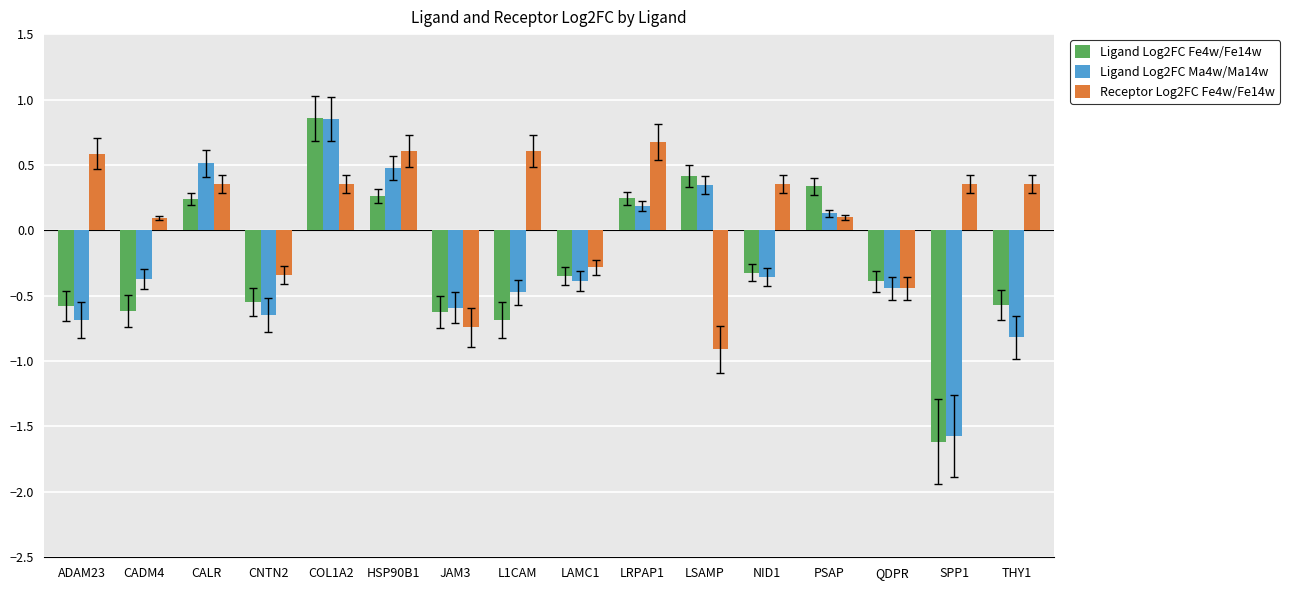

What is the difference between the Ligand Log2FC Fe4w/Fe14w values at HSP90B1 and QDPR?

0.7